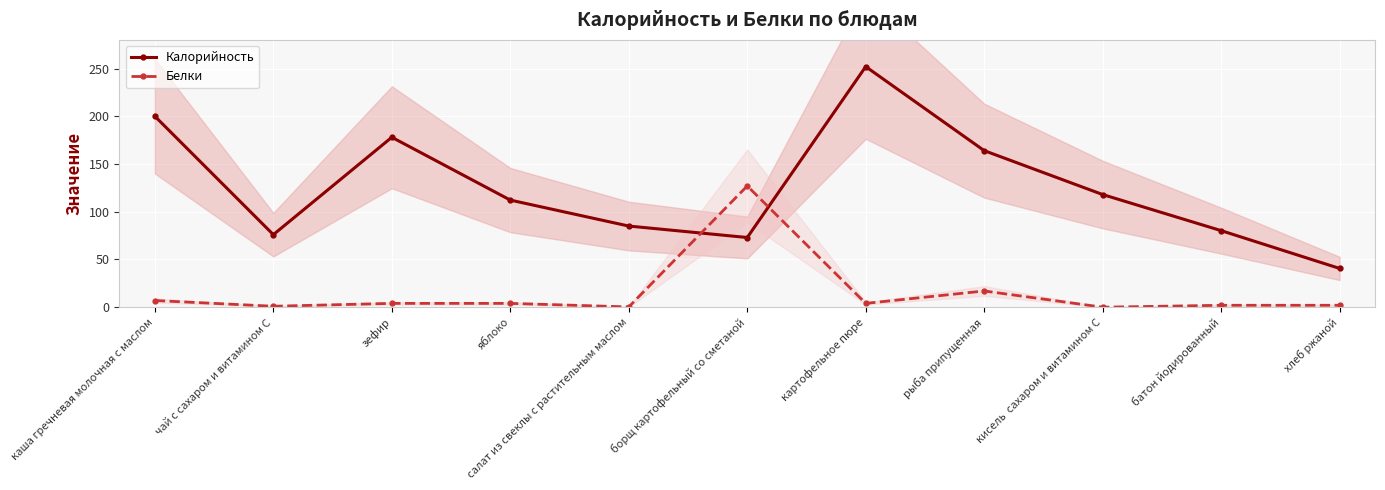

How many positive values does the Белки series have?

10